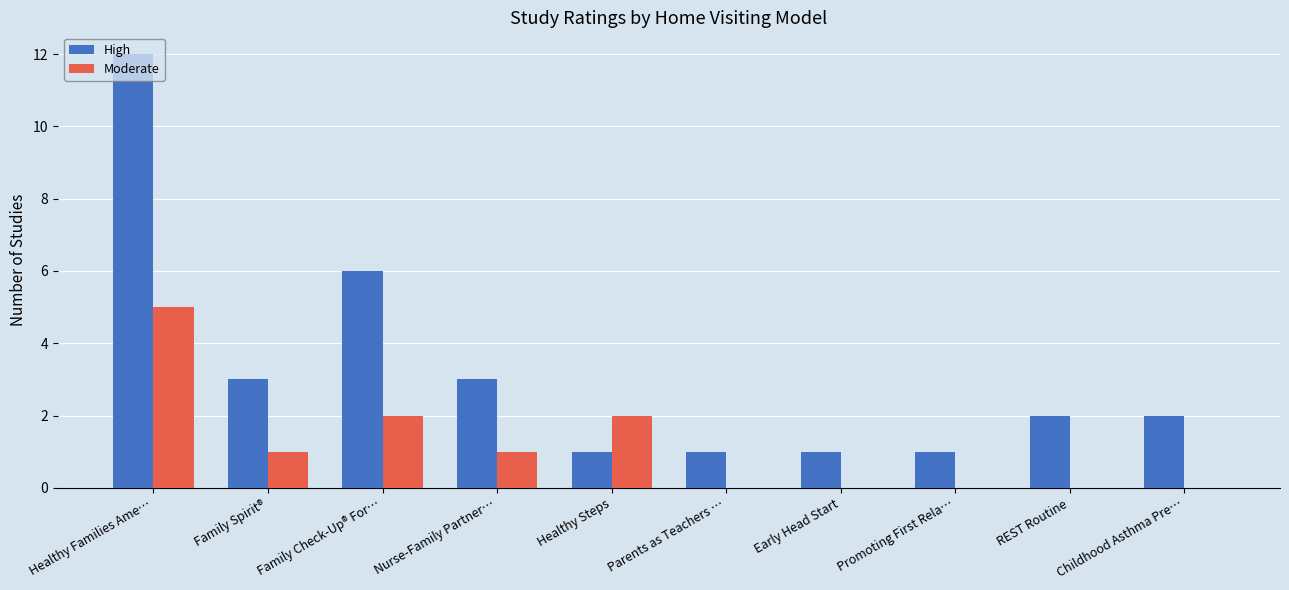

How many series are shown in this chart?

2